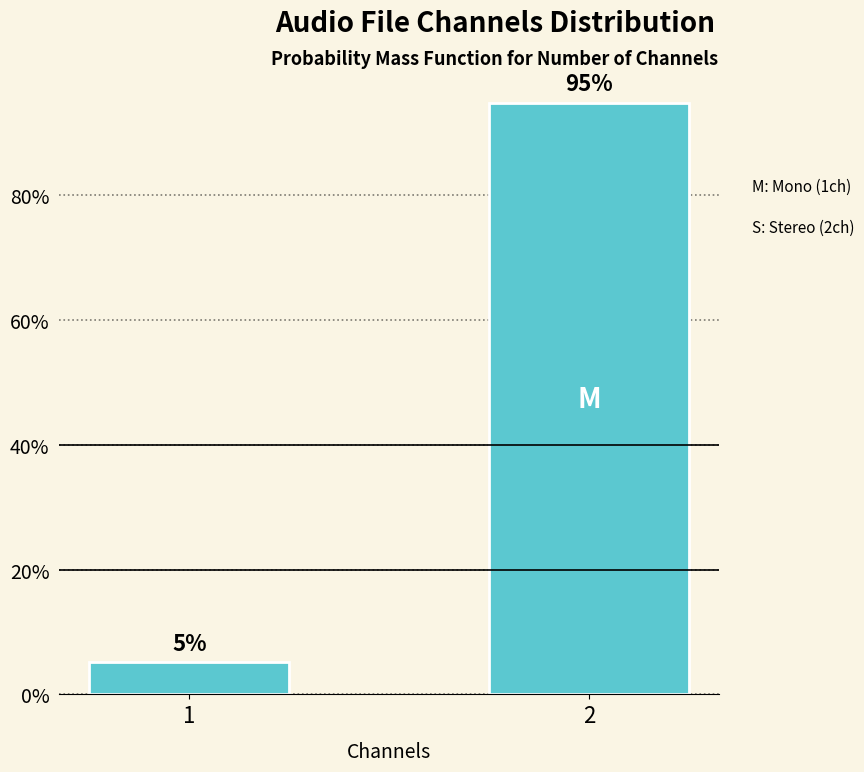

What is the greatest value displayed?

94.9